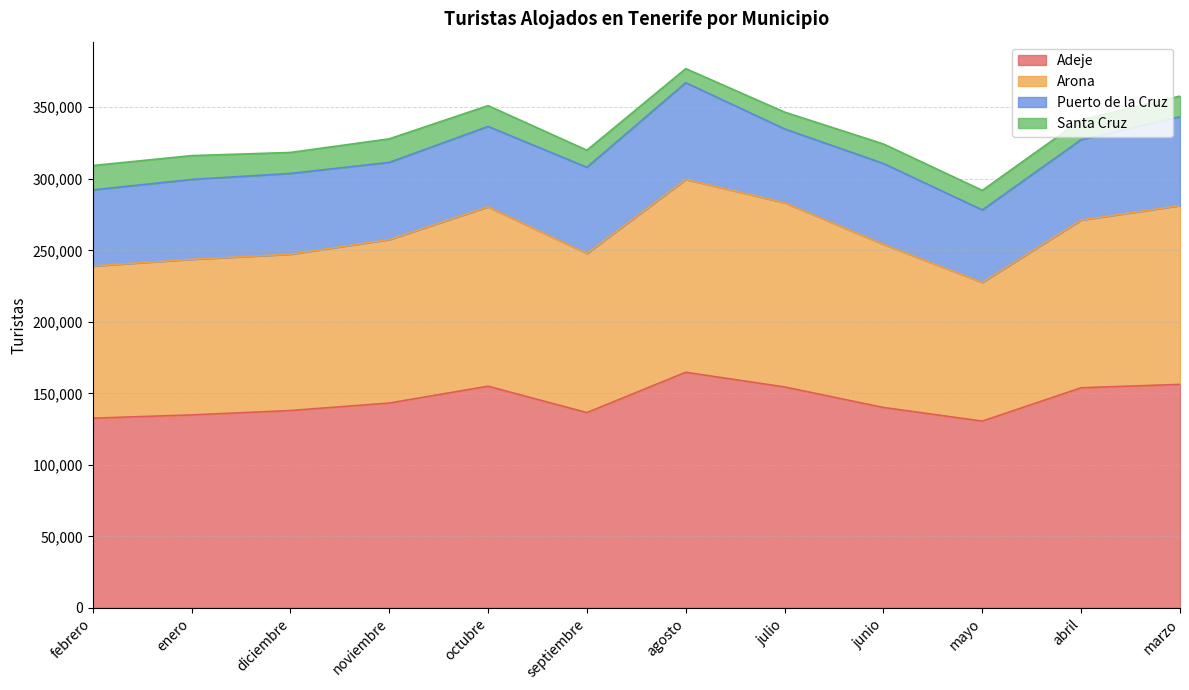

At which category is the sum across all series the highest?

agosto